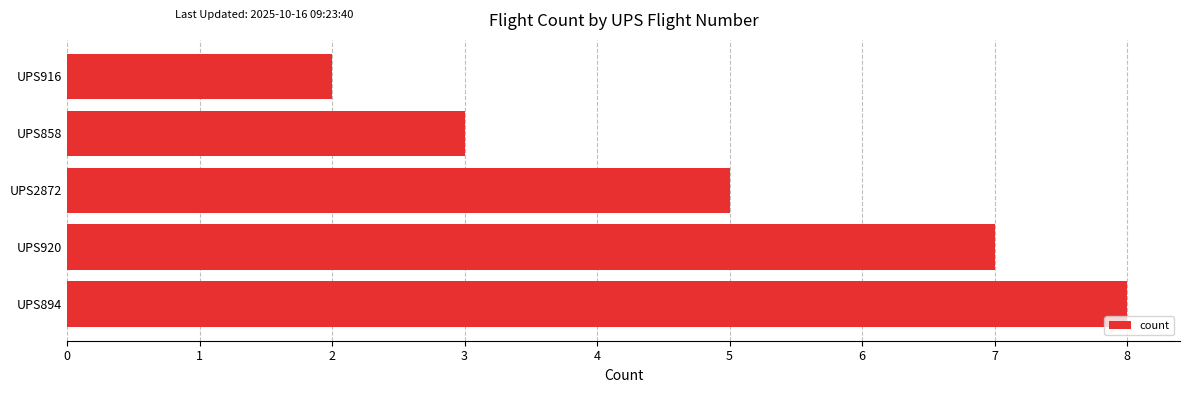

List the labels in order of value, largest first.

UPS894, UPS920, UPS2872, UPS858, UPS916